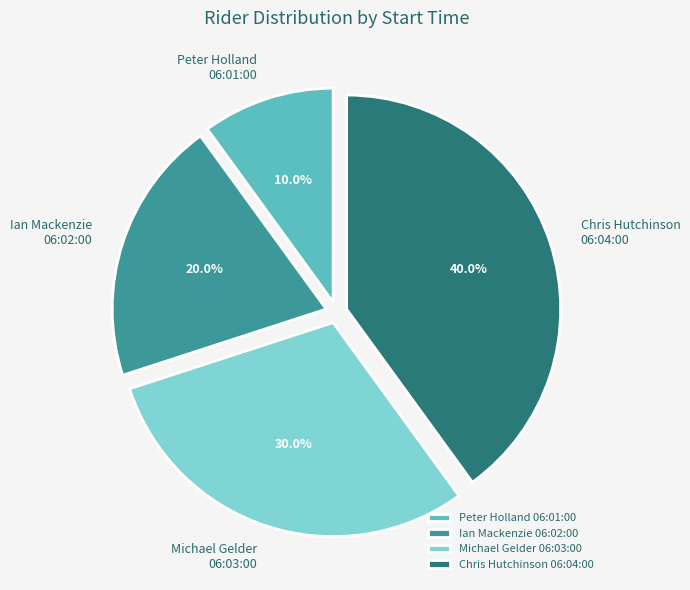

What portion of the pie excludes Chris Hutchinson 06:04:00?

60.0%